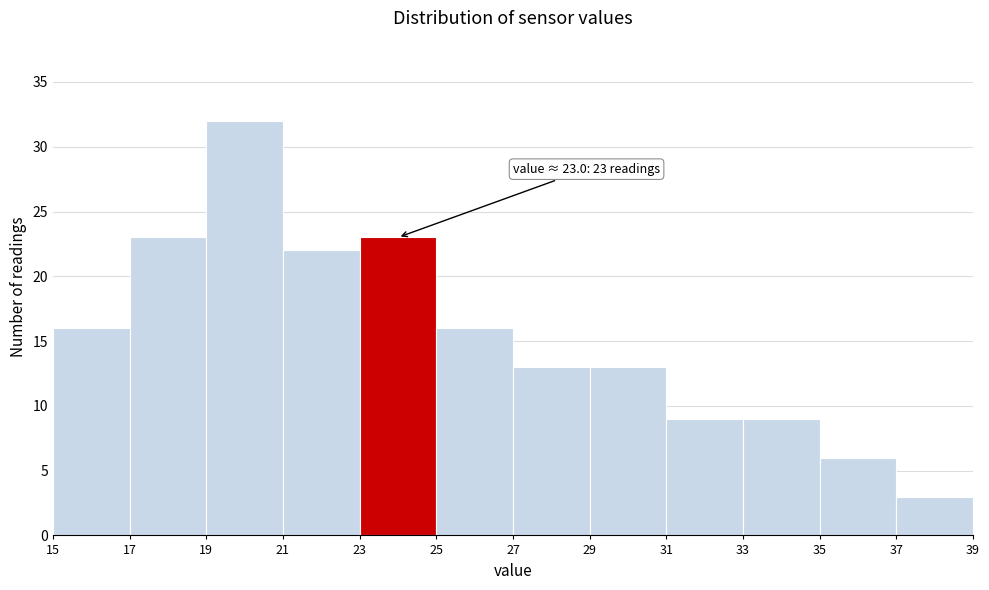

Which range on the x-axis has the tallest bar?

19 to 21